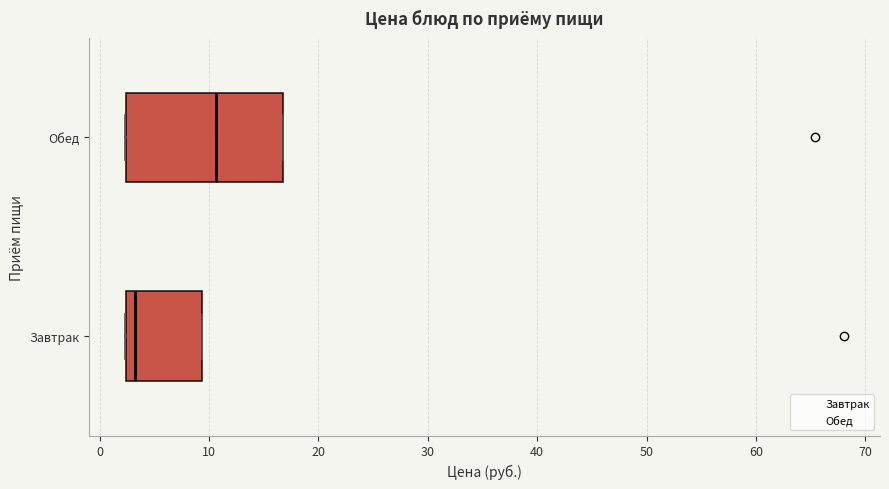

Reading bottom to top, read every box against the x-axis: the position of its median line, the range the box covers, and the ends of its whiskers. The values are not printed on the chart, so give them approximately, as read against the axis.

Завтрак: median 3, box 2 to 9, whiskers 2 to 9
Обед: median 11, box 2 to 17, whiskers 2 to 17